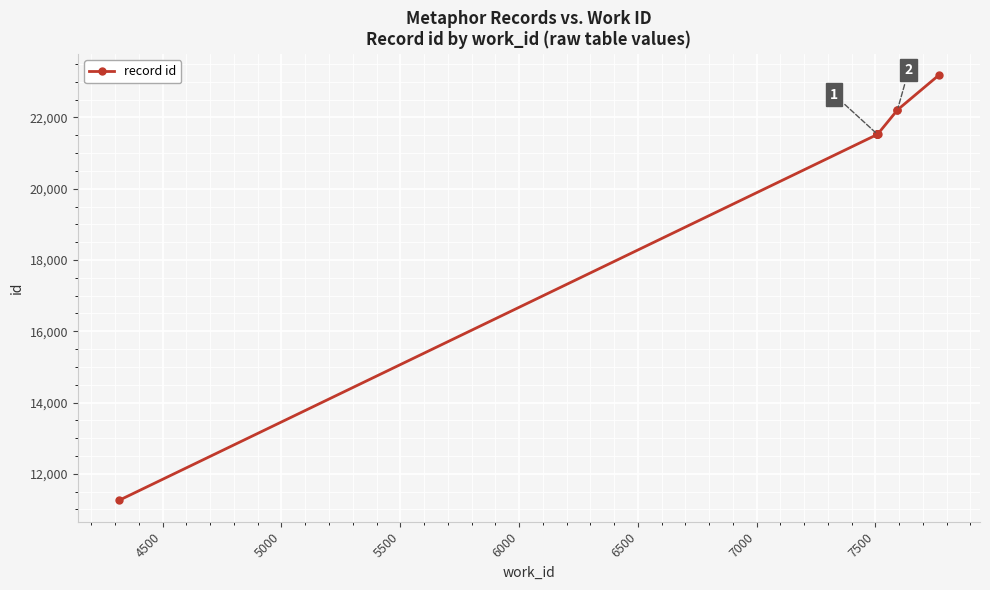

Is it true that the value at 7000 is 35576?

False